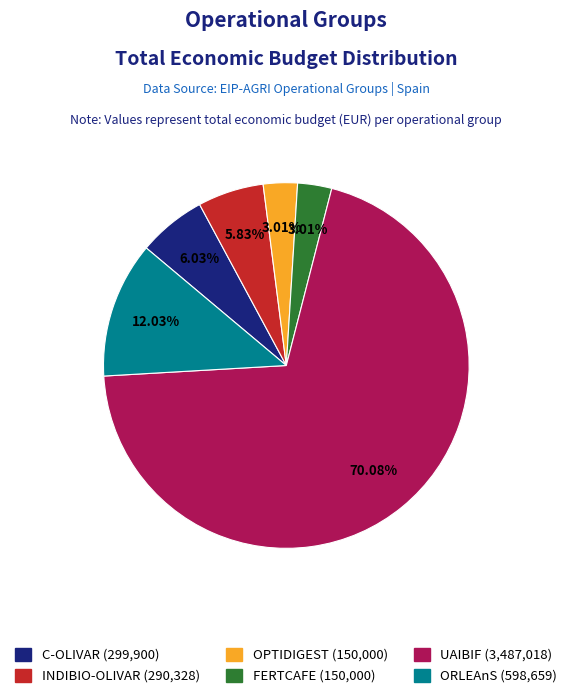

What percentage is NOT represented by INDIBIO-OLIVAR?

94.2%